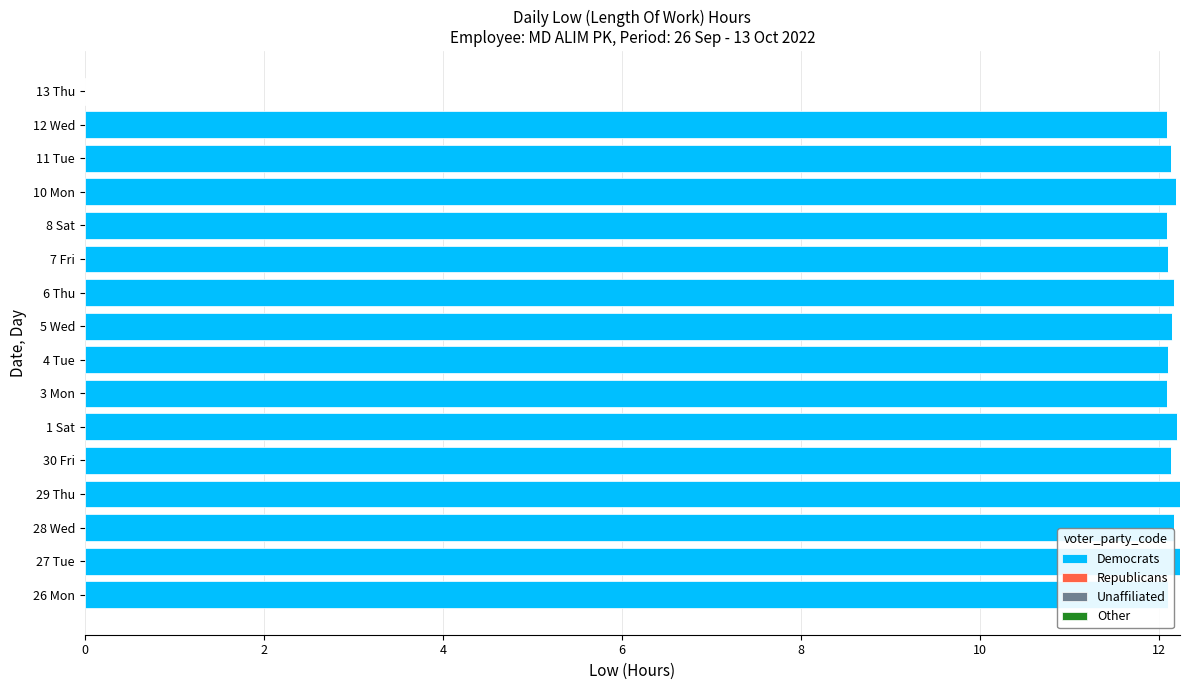

What is the maximum value shown in the chart?

12.2